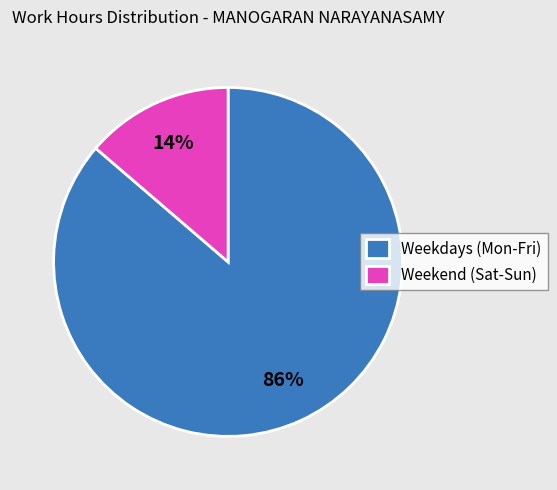

True or false: Weekend (Sat-Sun) accounts for 1% of the total.

False